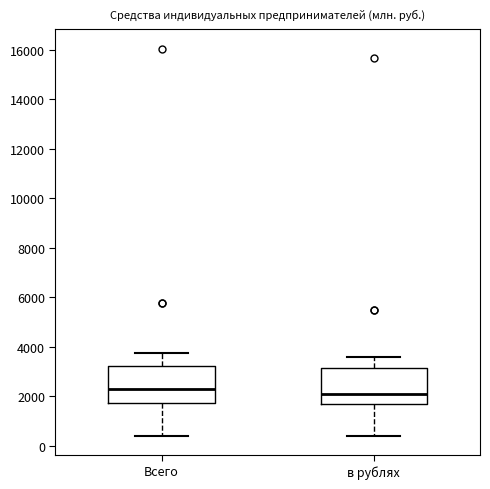

Where is the lower edge of the box for в рублях on the y-axis? The values are not printed on the chart, so give them approximately, as read against the axis.

1600